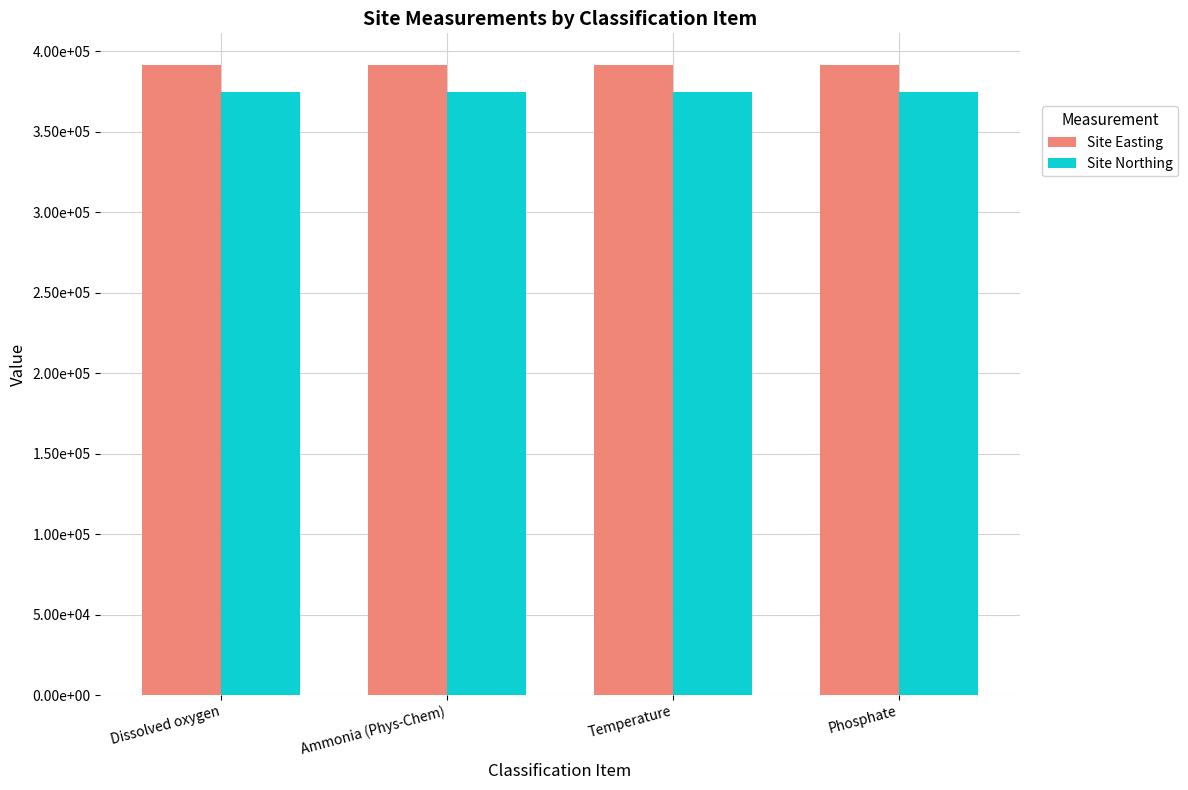

Is the value of Site Northing at Ammonia (Phys-Chem) greater than the value of Site Easting at Temperature?

No